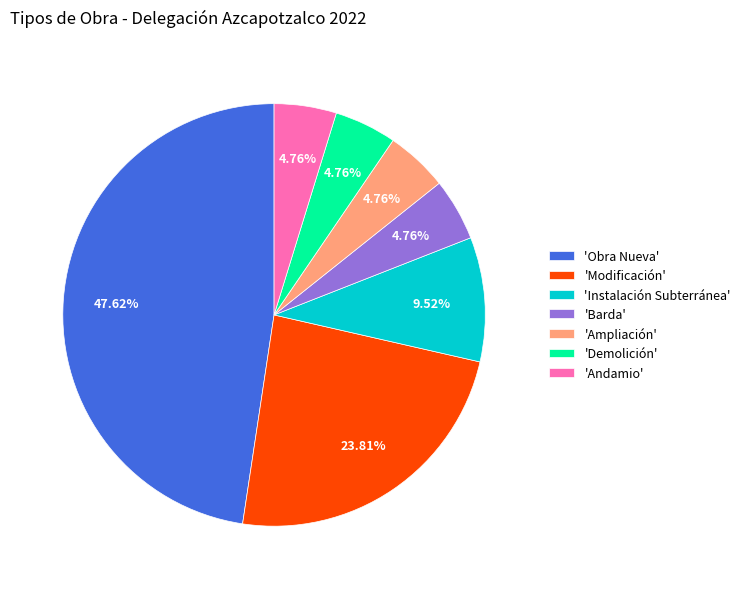

Do 'Andamio' and 'Instalación Subterránea' together represent more than half of the pie?

No